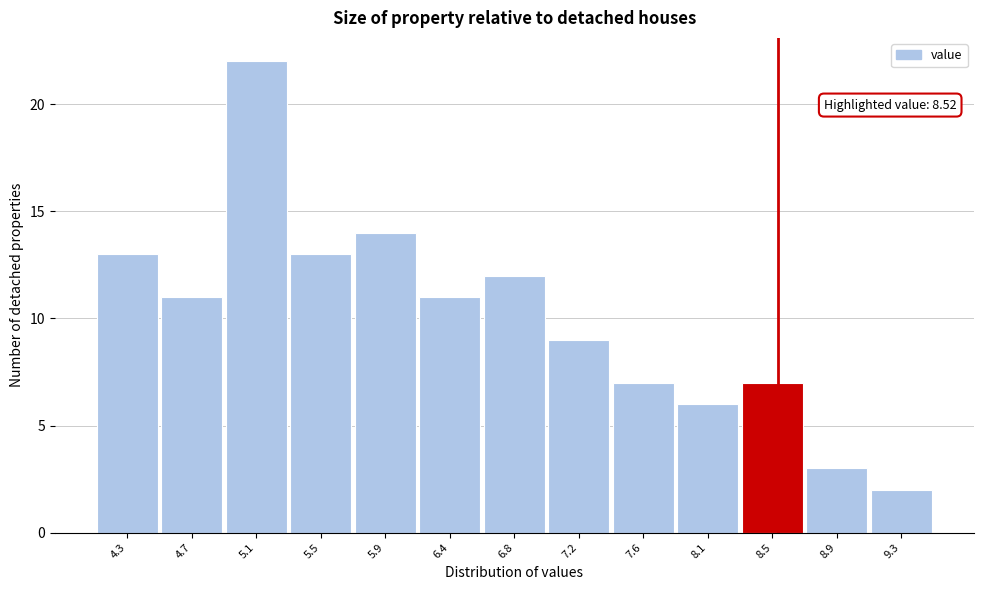

Which range on the x-axis has the tallest bar?

4.90 to 5.30